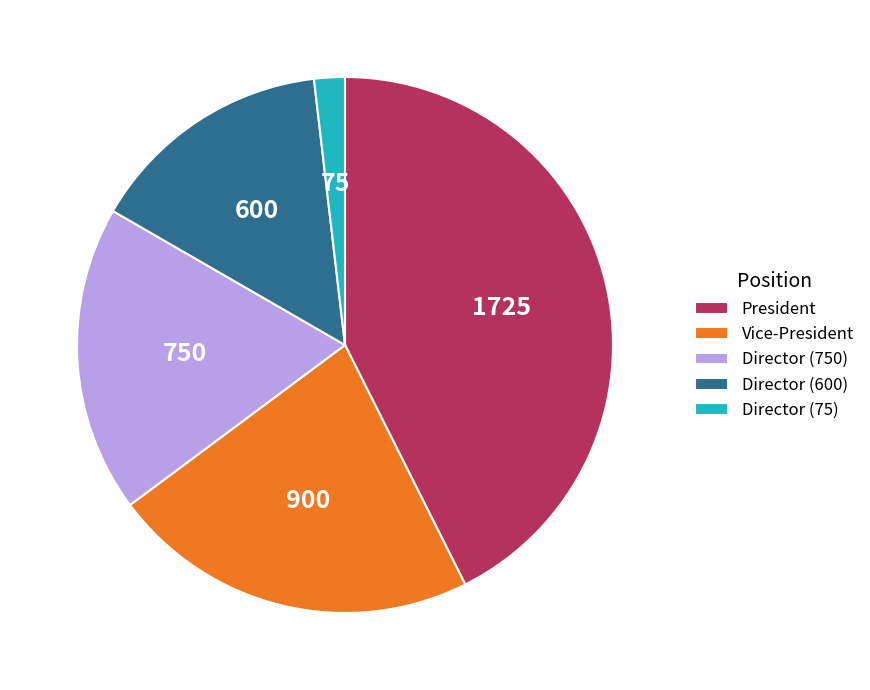

Between Director (75) and Director (750), which is larger?

Director (750)